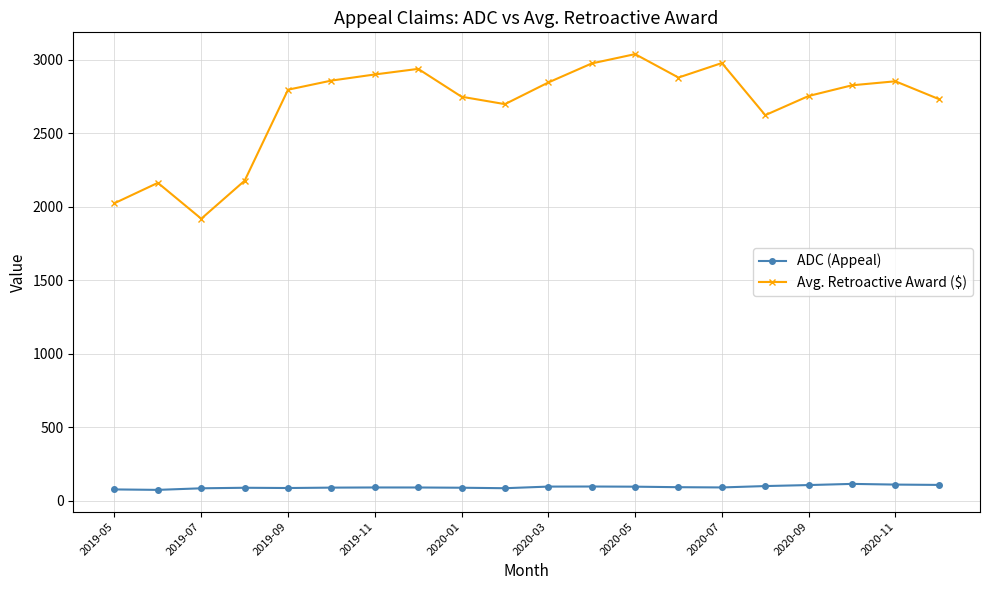

Does the chart have visible grid lines?

Yes